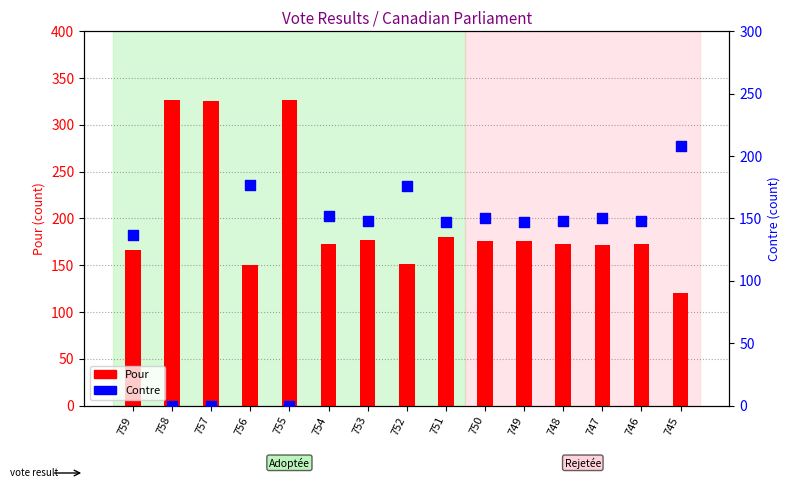

At how many categories does at least one series exceed 150?

15